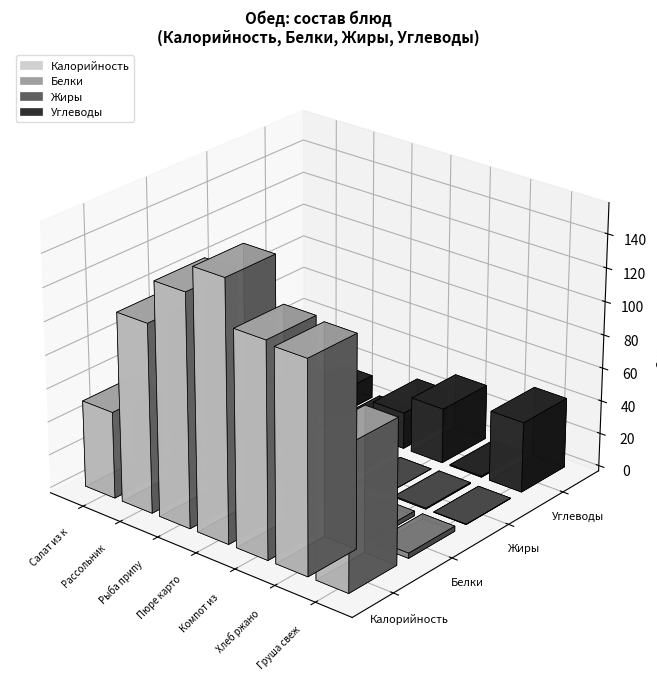

Which category has the highest value across all series?

Пюре картофельное